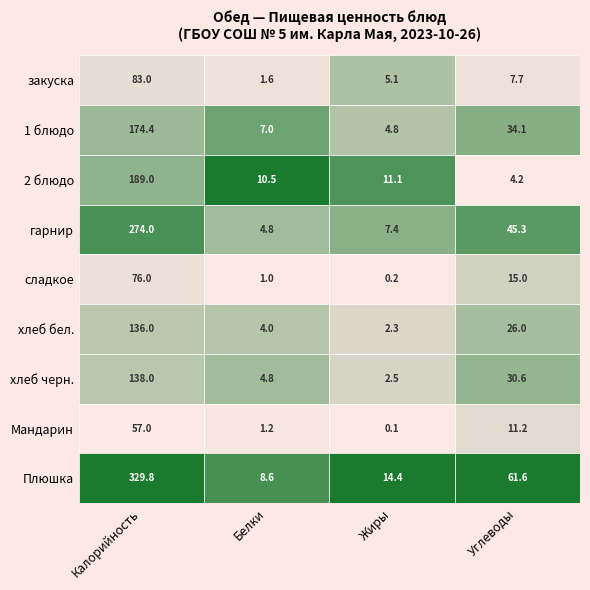

Which series has the largest total across all categories?

Плюшка